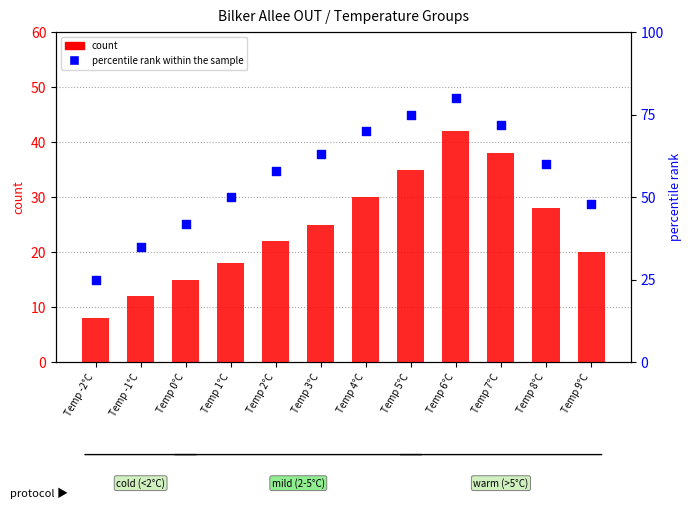

Which series reaches the maximum Y coordinate?

percentile rank within the sample